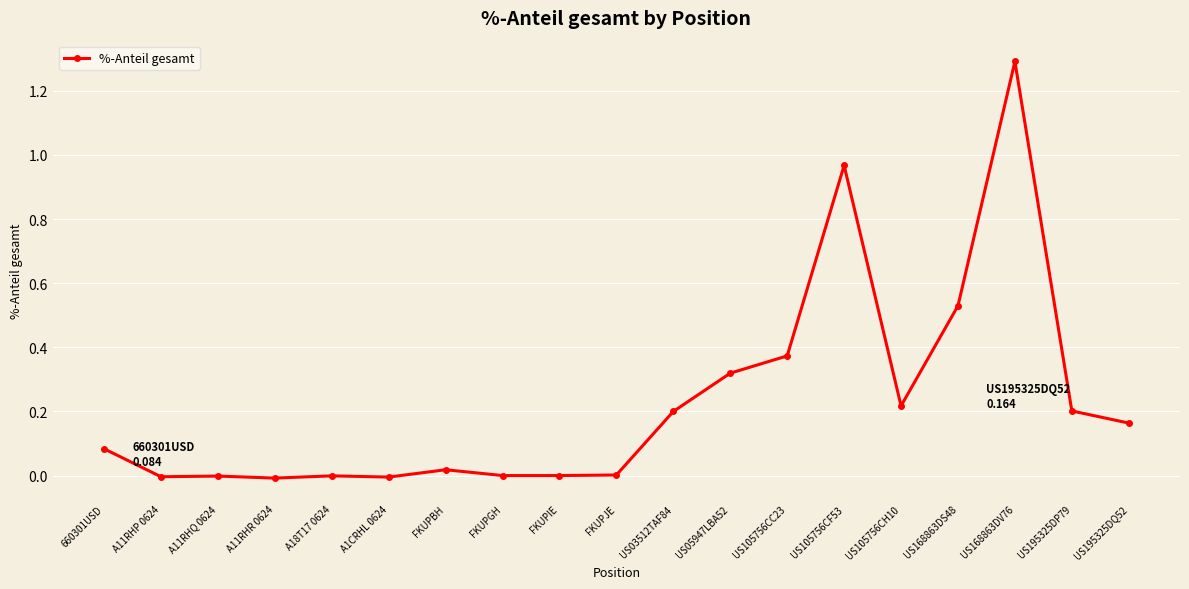

Where does the data first go above 0?

660301USD